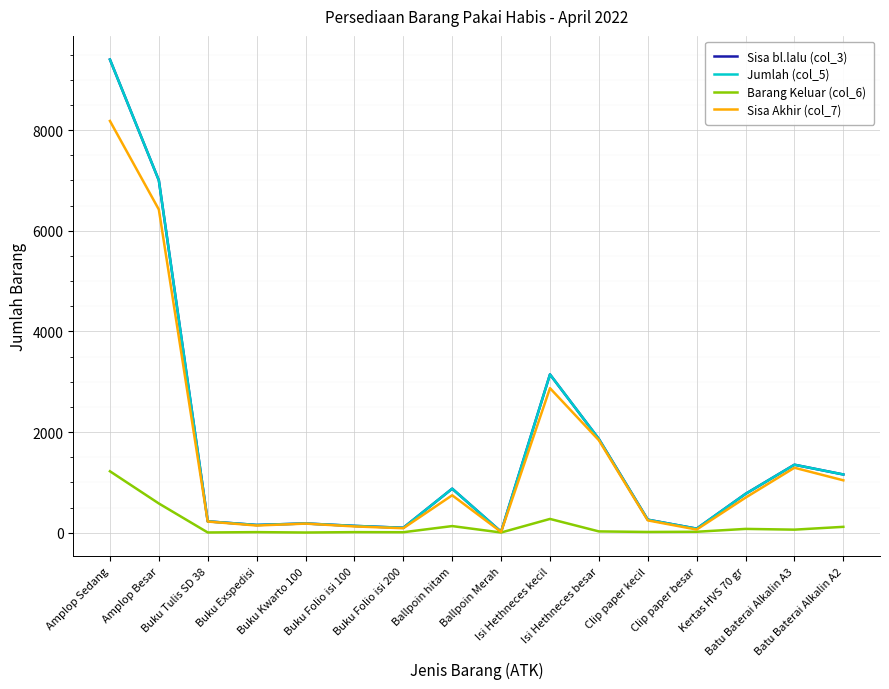

What is the difference between the second highest and minimum values in the Jumlah (col_5) series?

6982